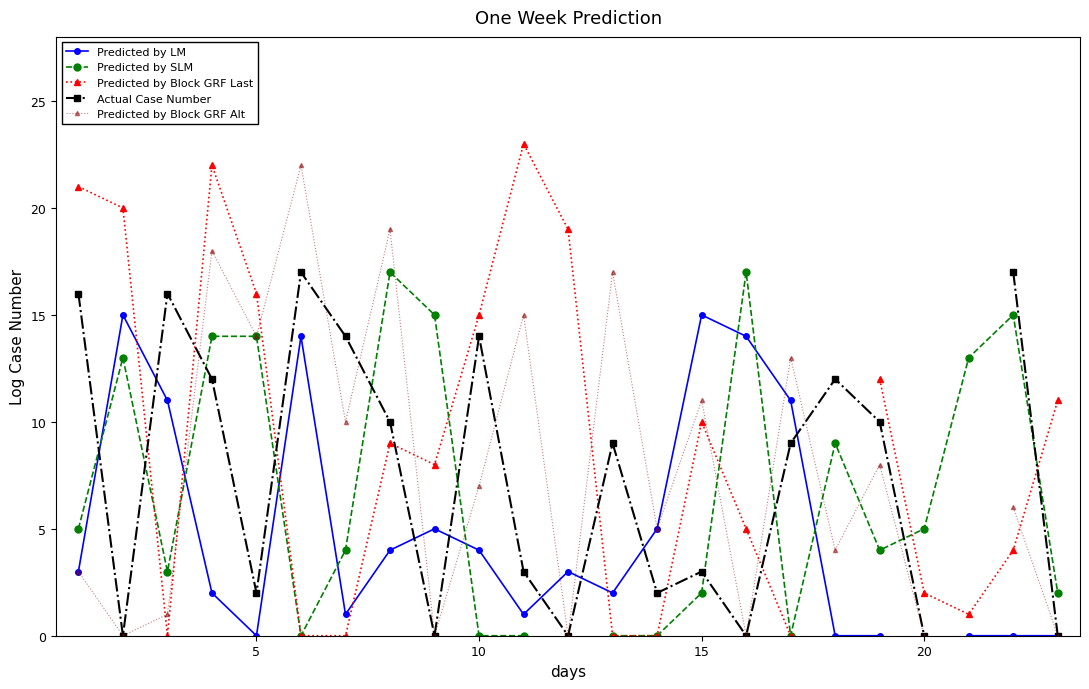

What is the maximum value shown in the chart?

23.0